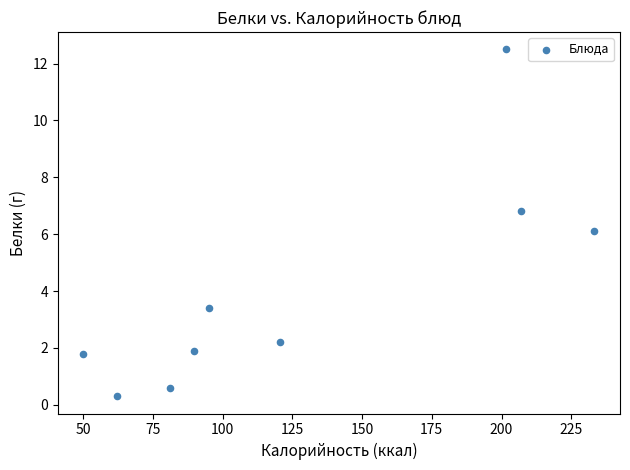

What is the average Y value?

4.0